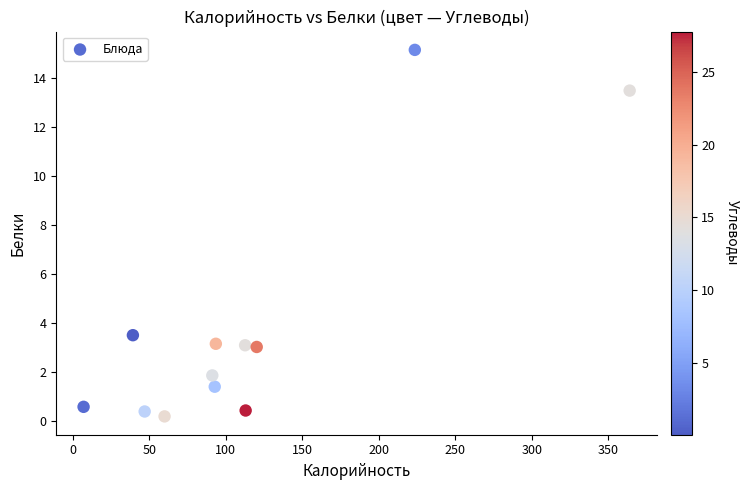

What Y value in the scatter plot is closest to 7?

3.5